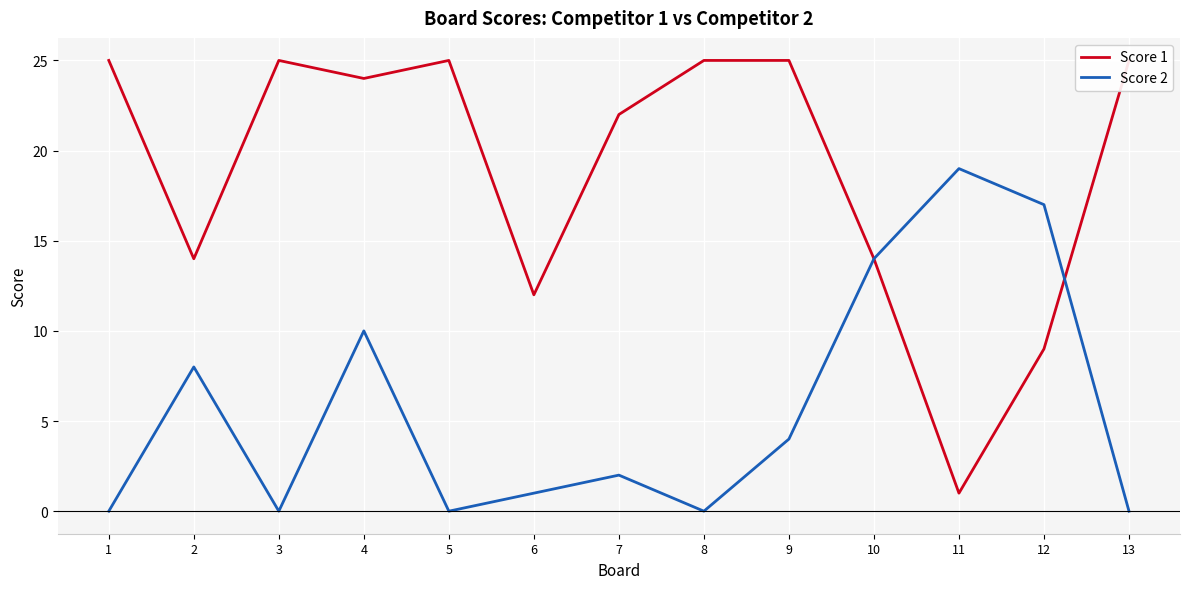

Reading left to right, extract all data points from this chart.

Score 1: 25	14	25	24	25	12	22	25	25	14	1	9	25
Score 2: 0	8	0	10	0	1	2	0	4	14	19	17	0